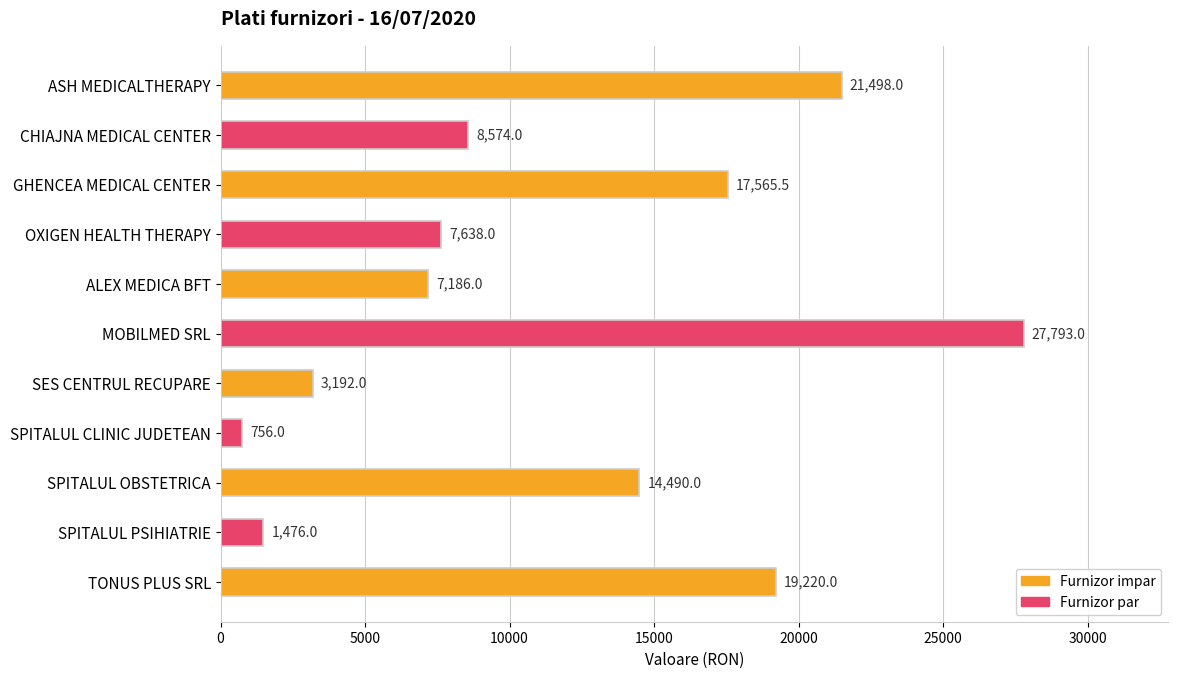

The value at SES CENTRUL RECUPARE is 3192.0. True or false?

True